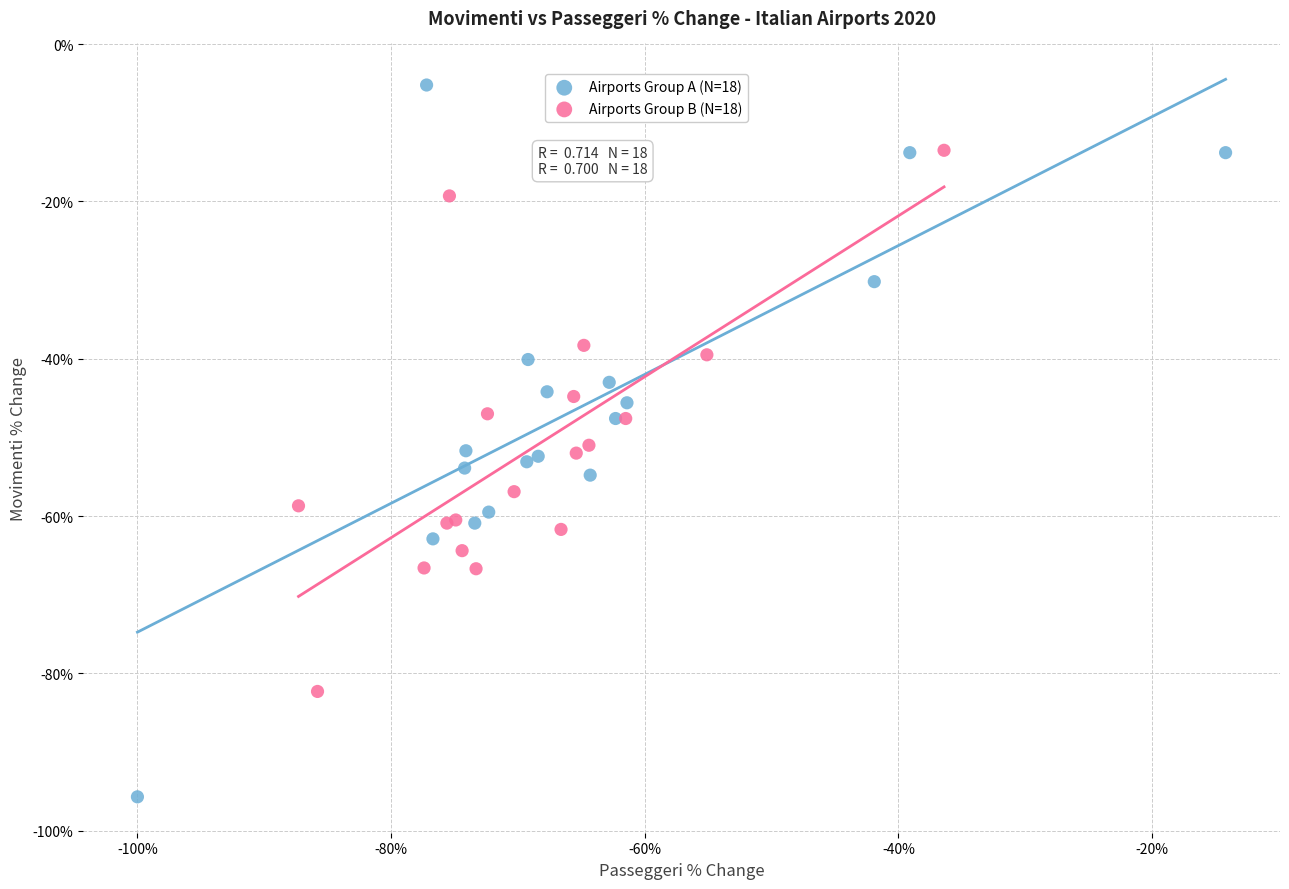

Which series contains the lowest Y value?

Airports Group A (N=18)